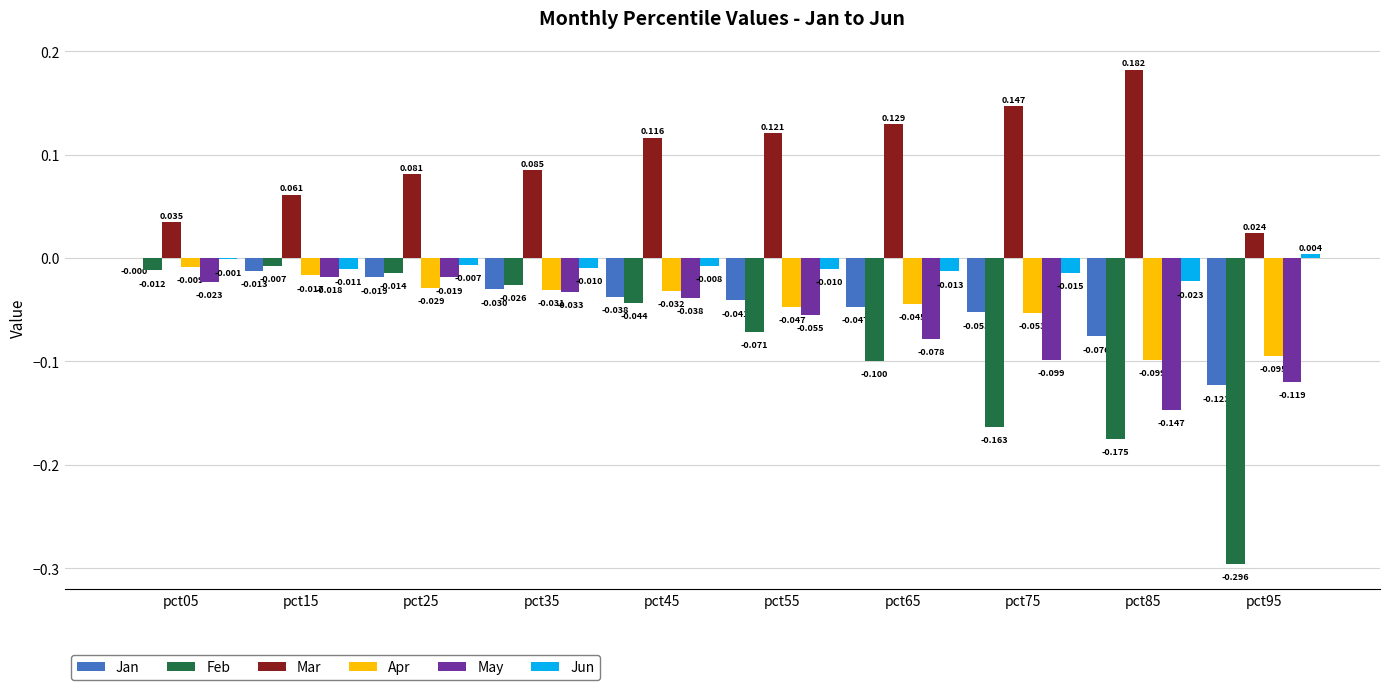

At which category is the sum across all series the highest?

pct15